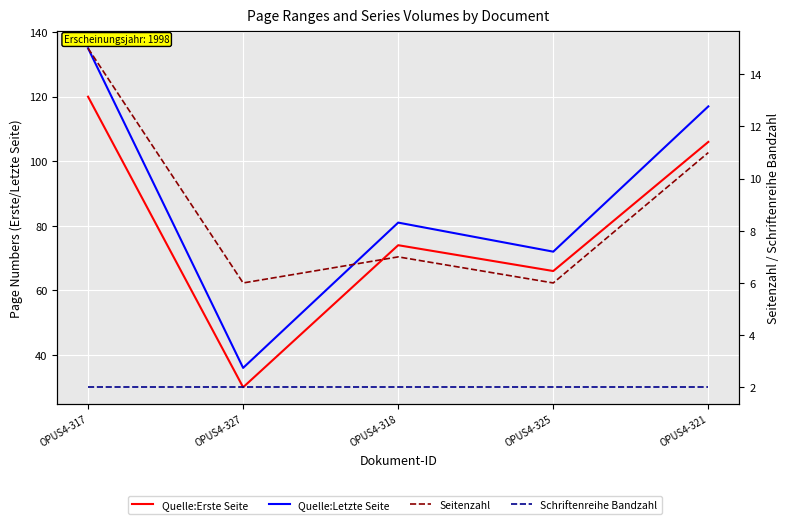

The Quelle:Erste Seite series shows 115 at OPUS4-325. True or false?

False